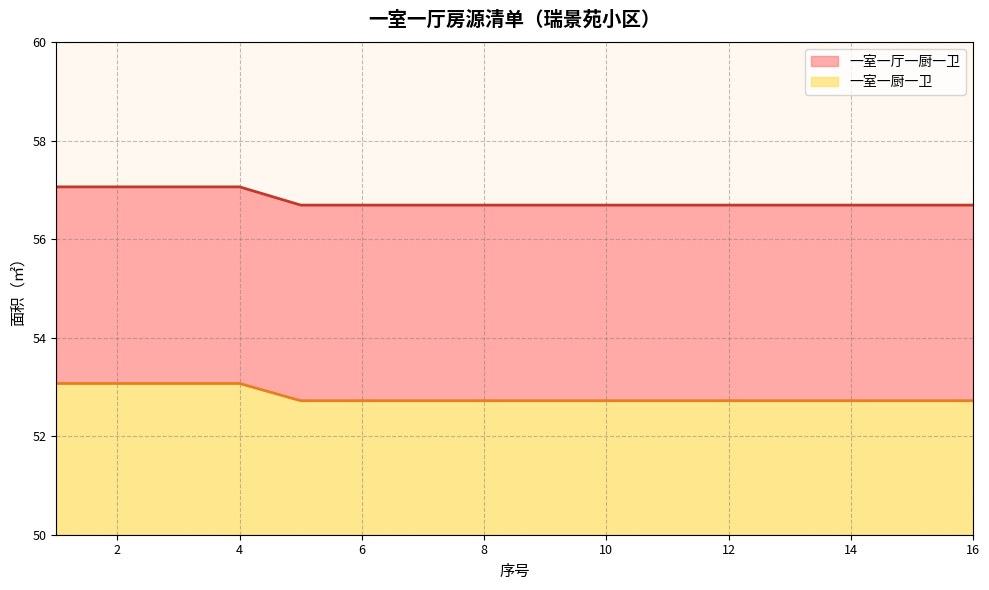

Count the number of data series in this chart.

2